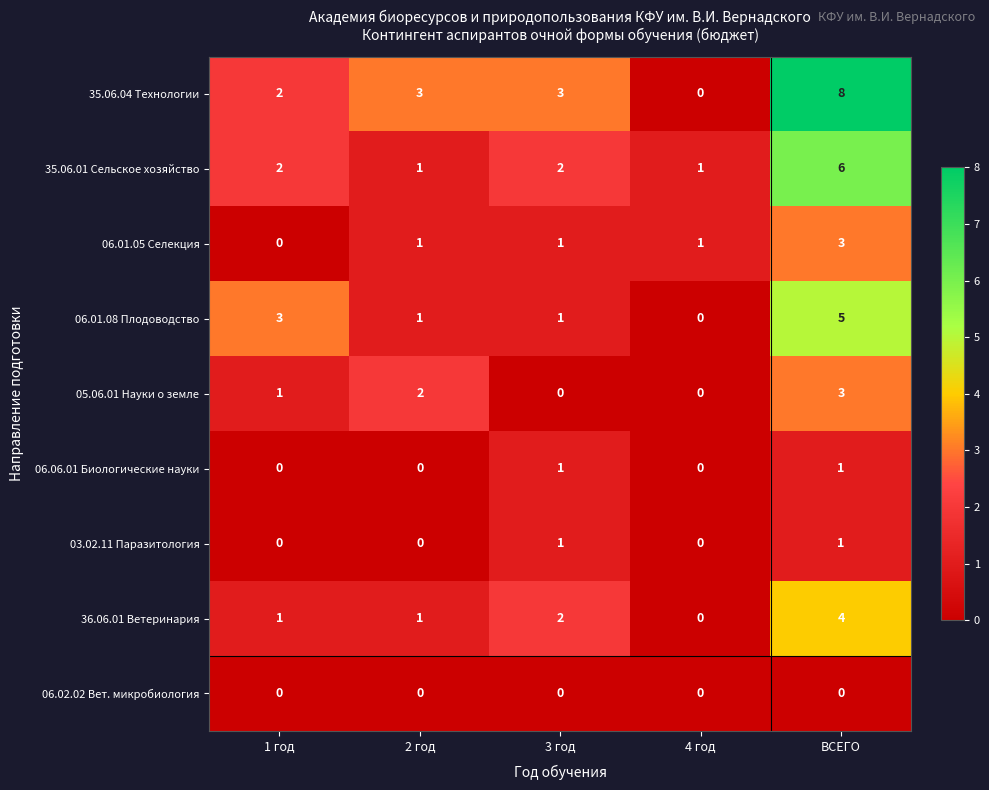

What is the total value across all series at 1 год?

9